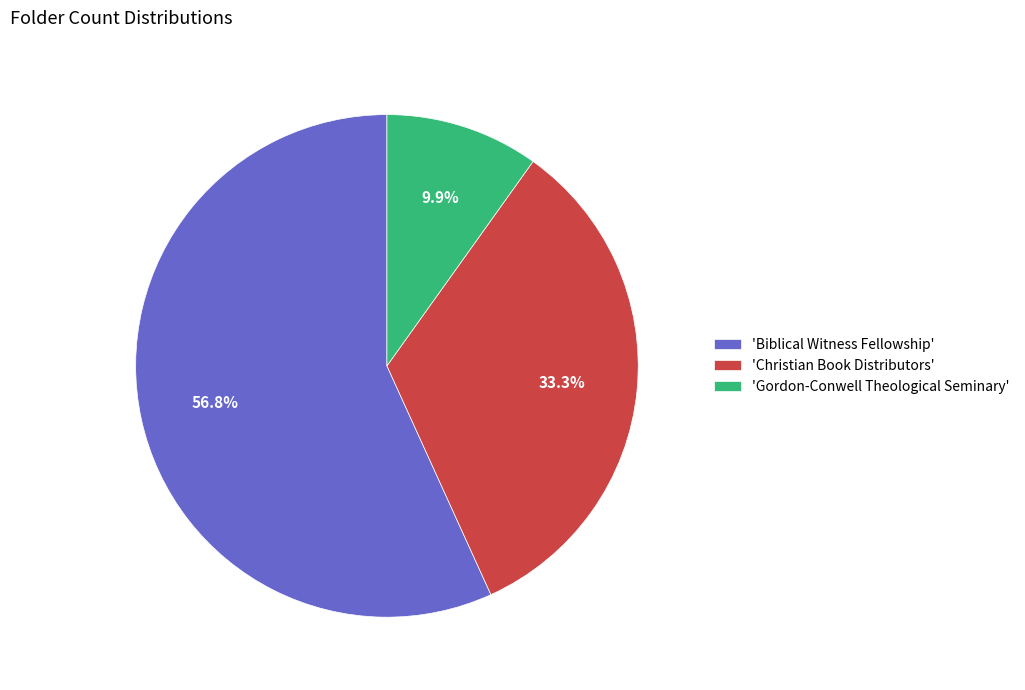

Which category accounts for the majority?

'Biblical Witness Fellowship'